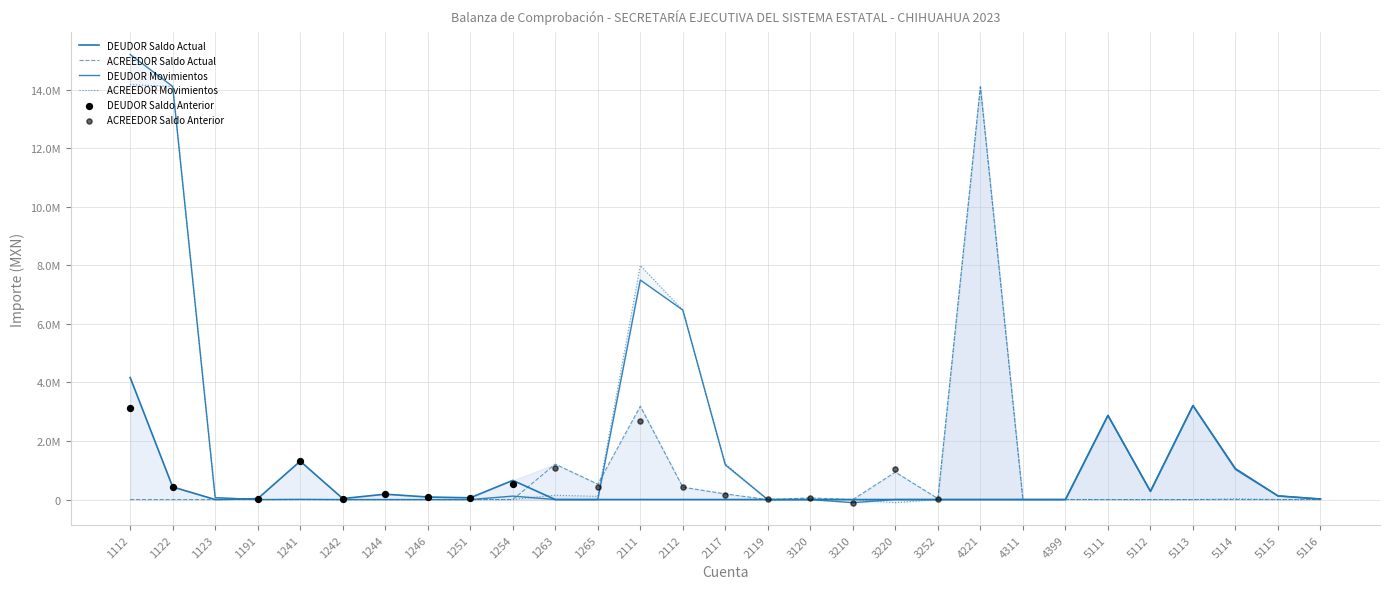

Which series contains the lowest Y value?

DEUDOR Movimientos